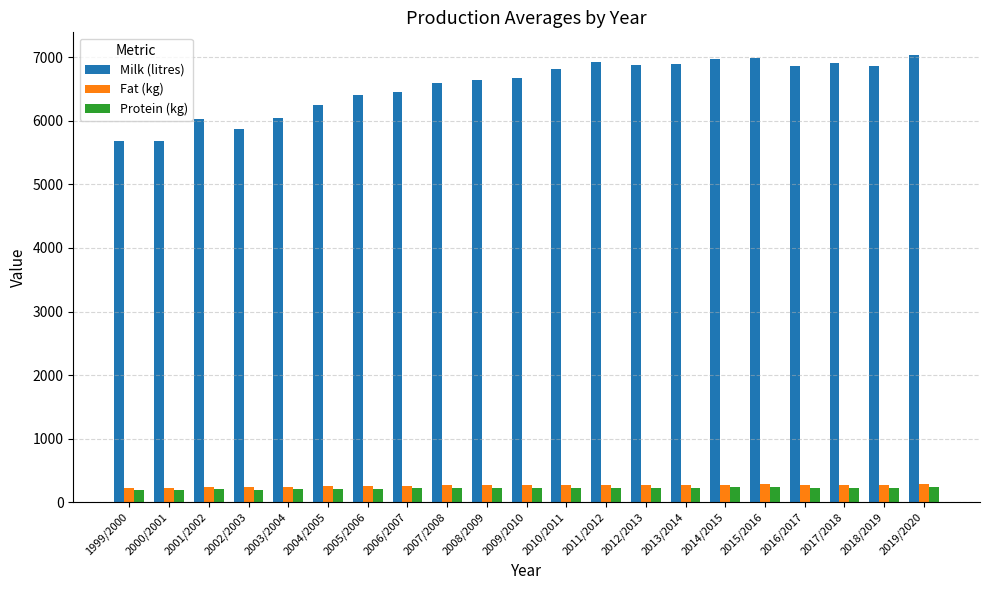

Which series has the largest range (max minus min)?

Milk (litres)